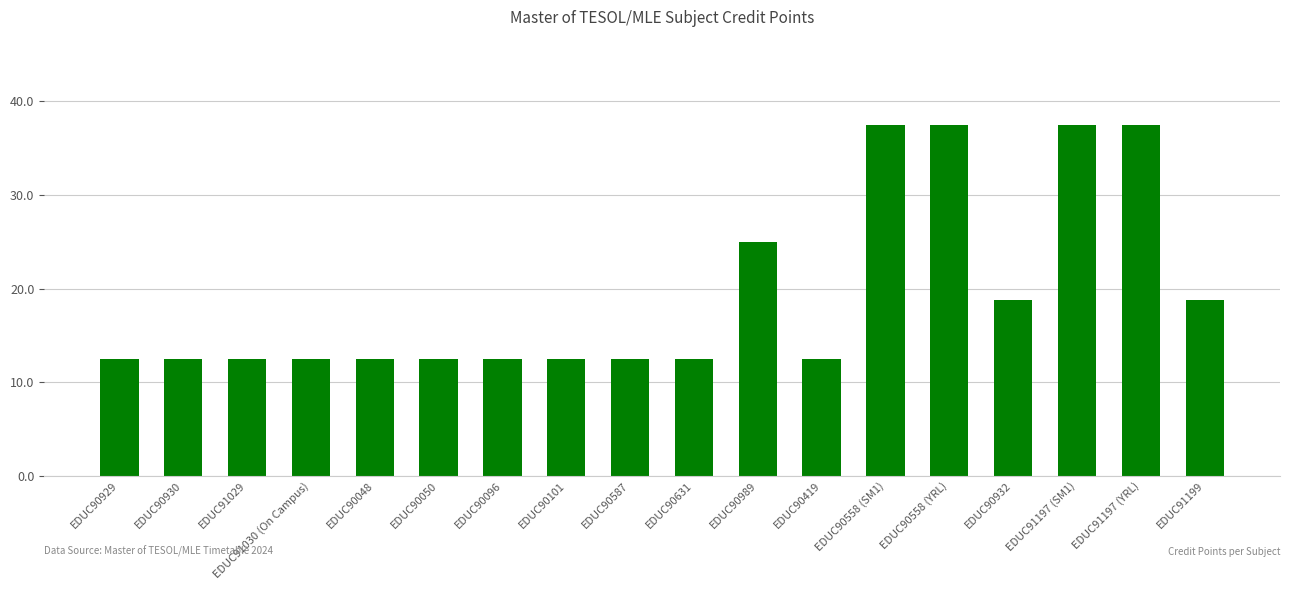

What is the ratio of the value at EDUC90558 (SM1) to the value at EDUC91199?

2.0